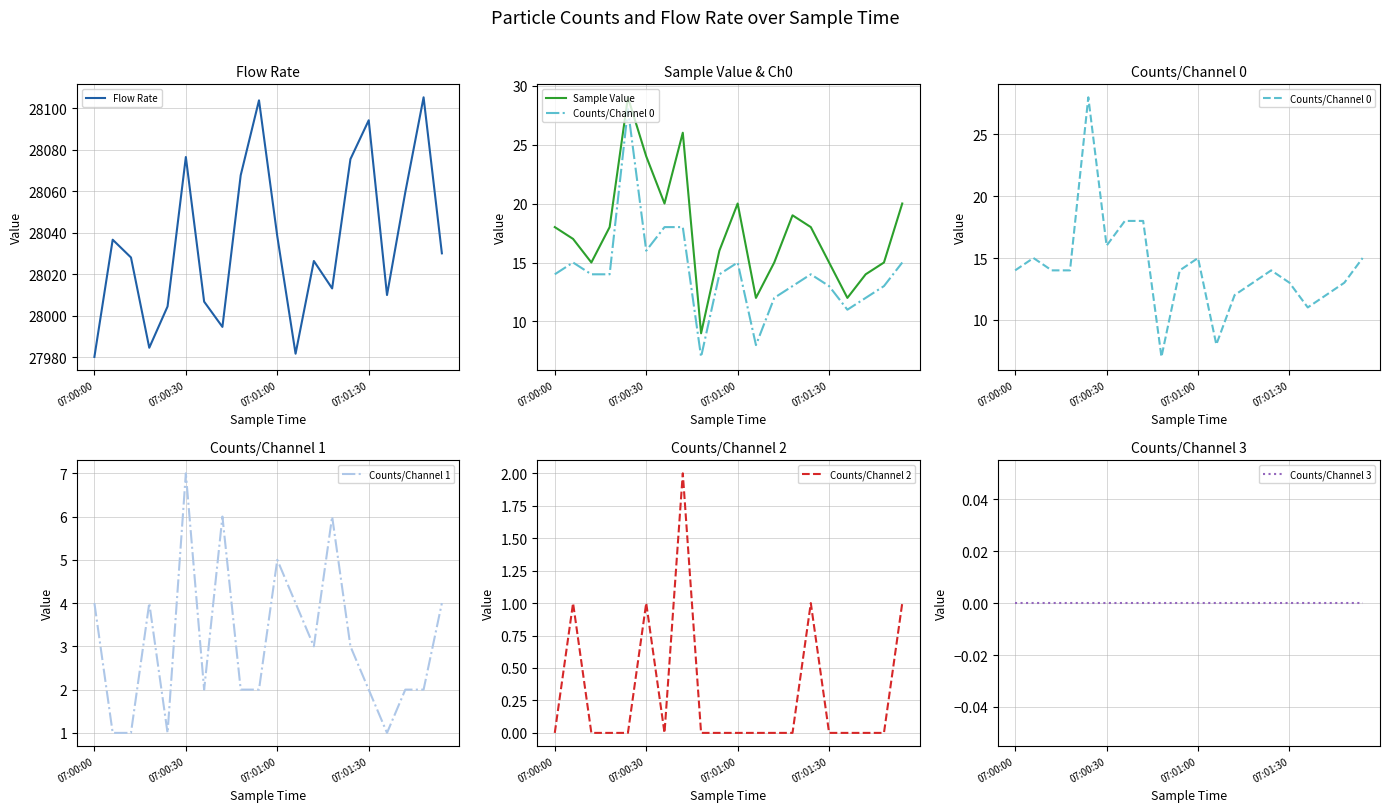

At how many categories does at least one series exceed 12923?

20